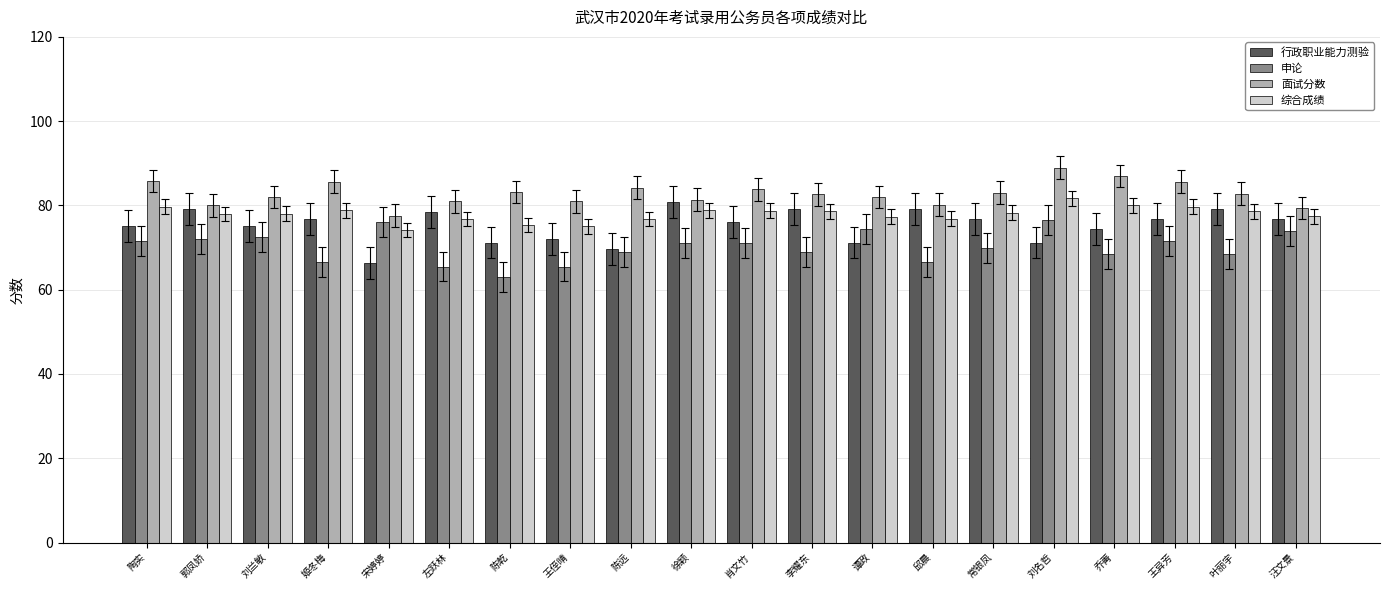

How many groups of bars are there?

20